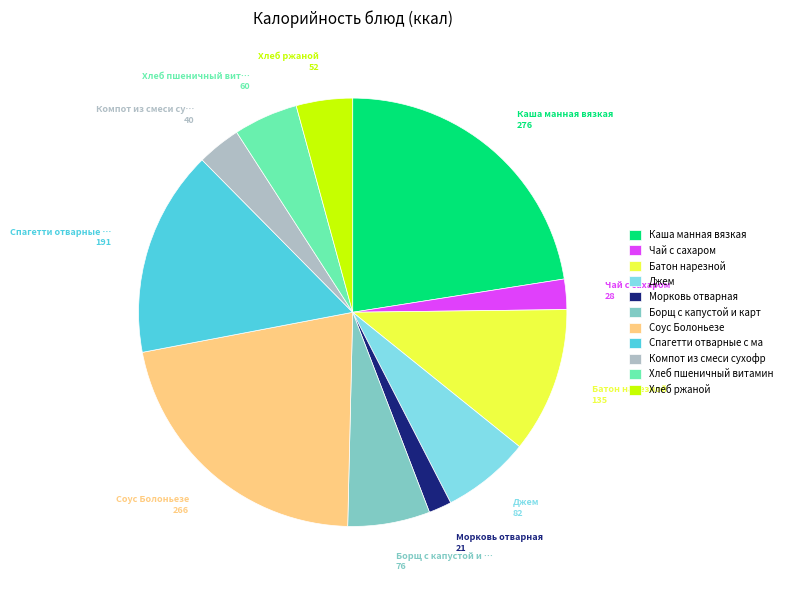

Do Компот из смеси сухофр and Каша манная вязкая together represent more than half of the pie?

No